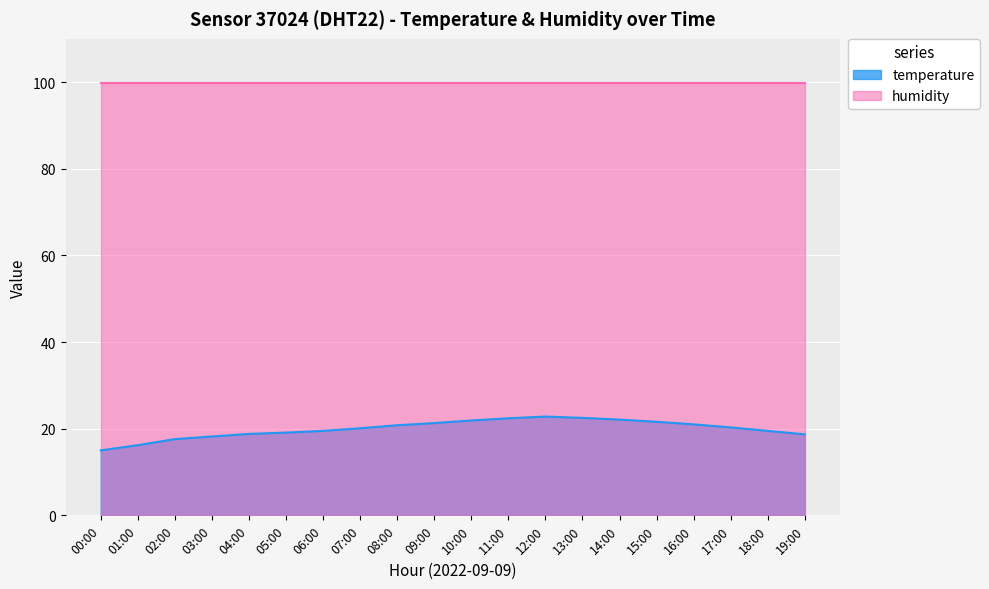

Where does the data first go above 20?

07:00